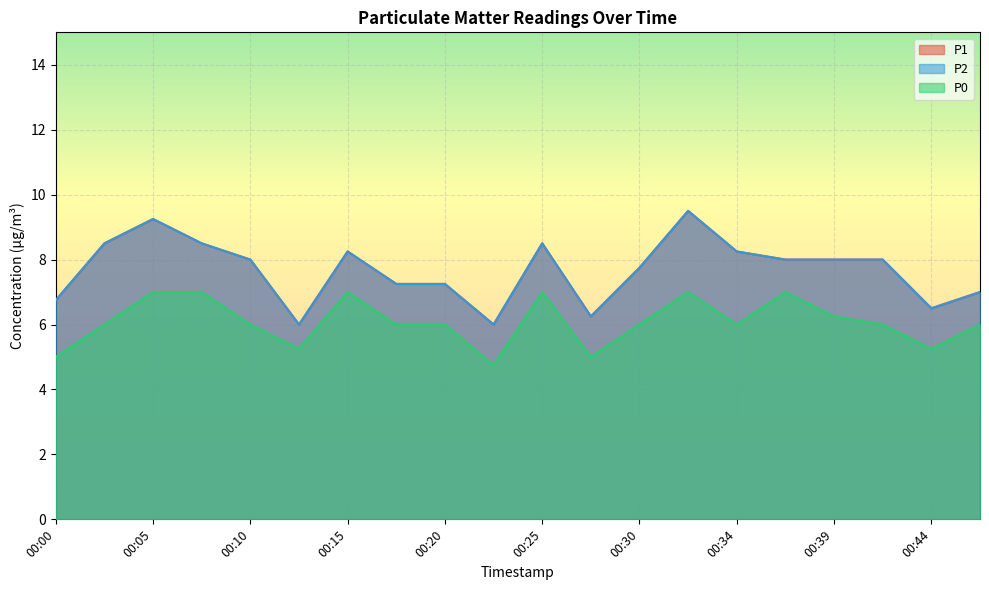

Which category has the highest value across all series?

00:32